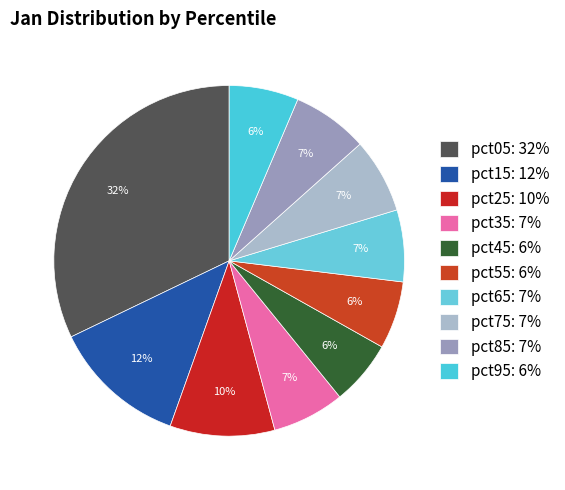

Combined, what portion of the pie is pct25 and pct65?

16.3%